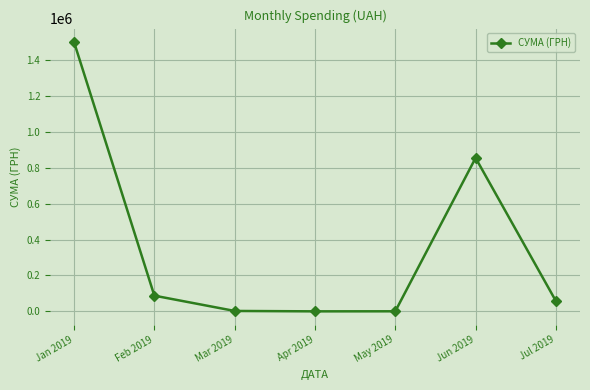

The value at Jan 2019 is 2433920.5. True or false?

False